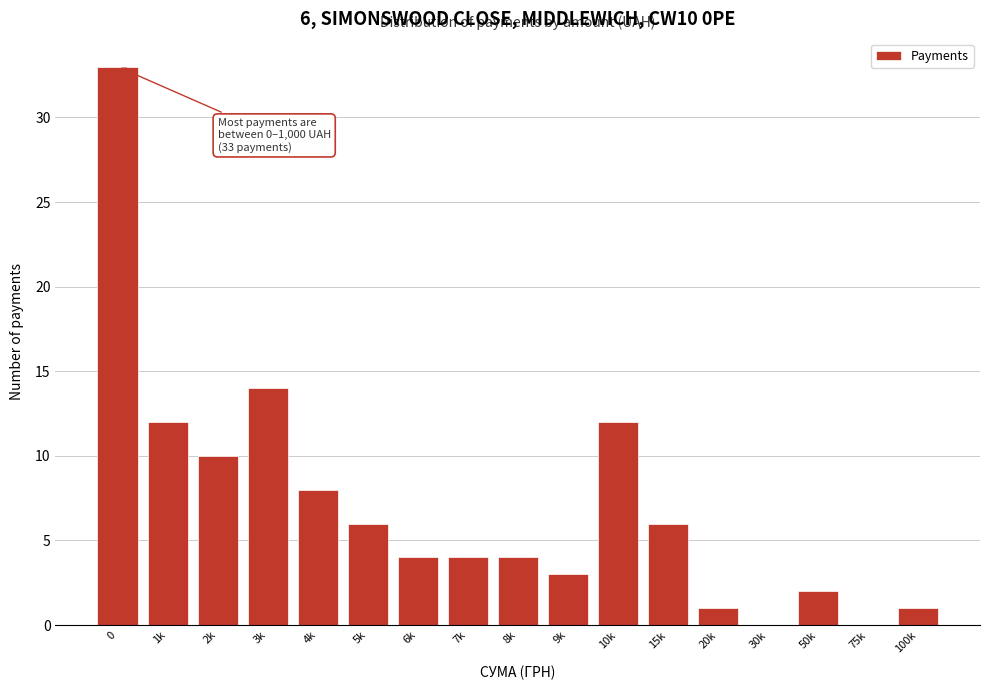

Reading left to right, transcribe all the data shown in this chart.

0=33	1k=12	2k=10	3k=14	4k=8	5k=6	6k=4	7k=4	8k=4	9k=3	10k=12	15k=6	20k=1	30k=0	50k=2	75k=0	100k=1